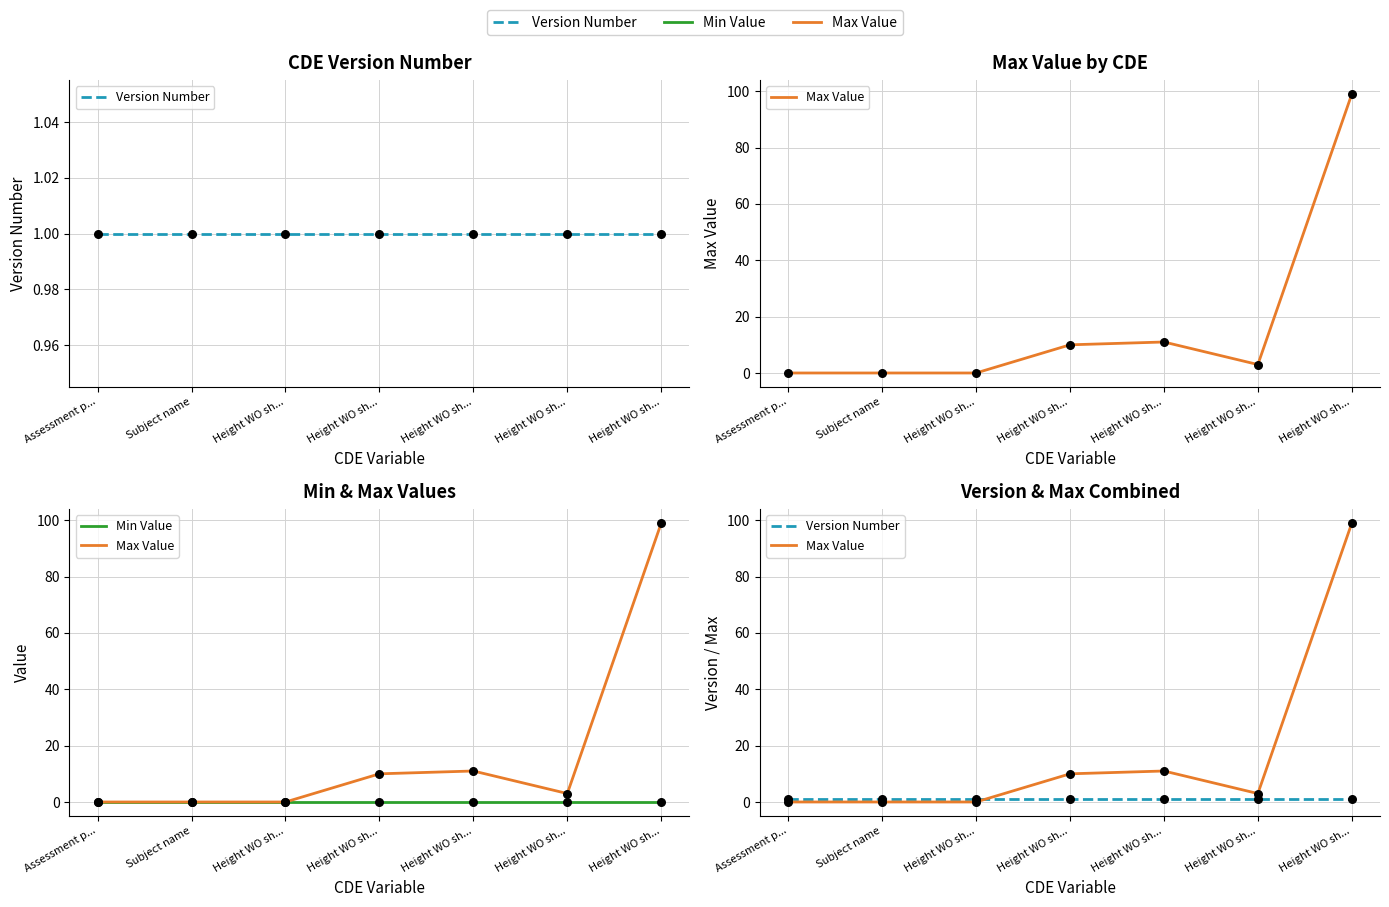

Which series has the largest total across all categories?

Max Value